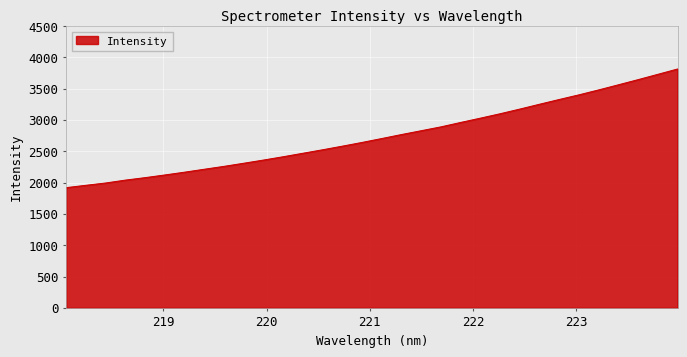

What is the minimum value shown in the chart?

1919.4